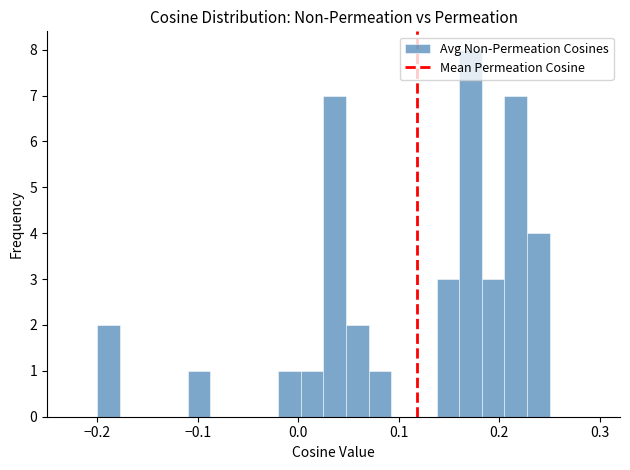

Around what value on the x-axis is the tallest bar? Give the approximate position of its centre, as read against the axis.

0.17